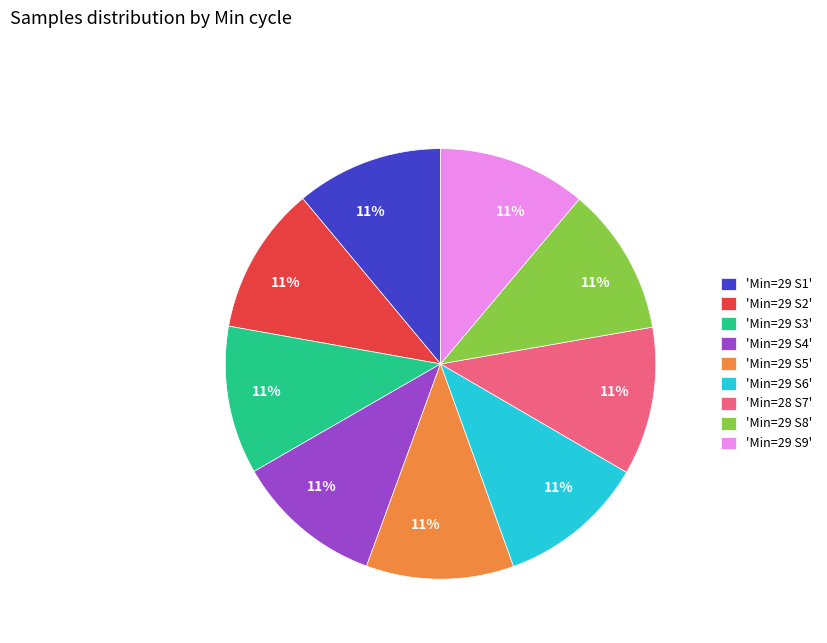

To the nearest percent, what portion does 'Min=29 S1' represent?

11%